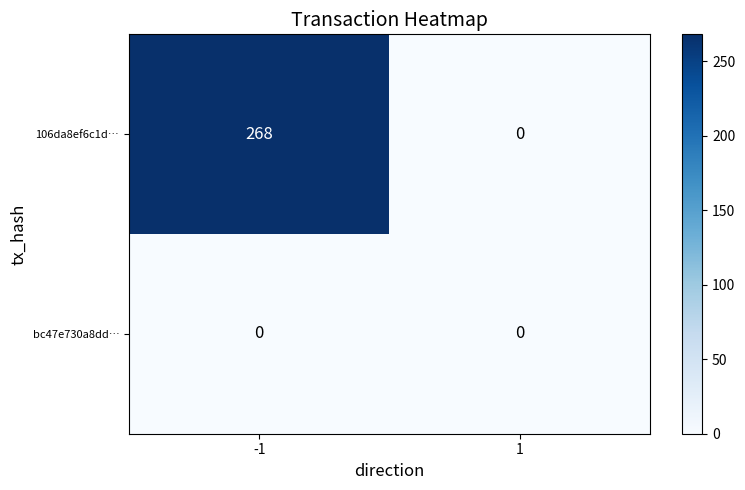

Reading left to right, what are all the values shown in this chart?

106da8ef6c1d…: 268	0
bc47e730a8dd…: 0	0